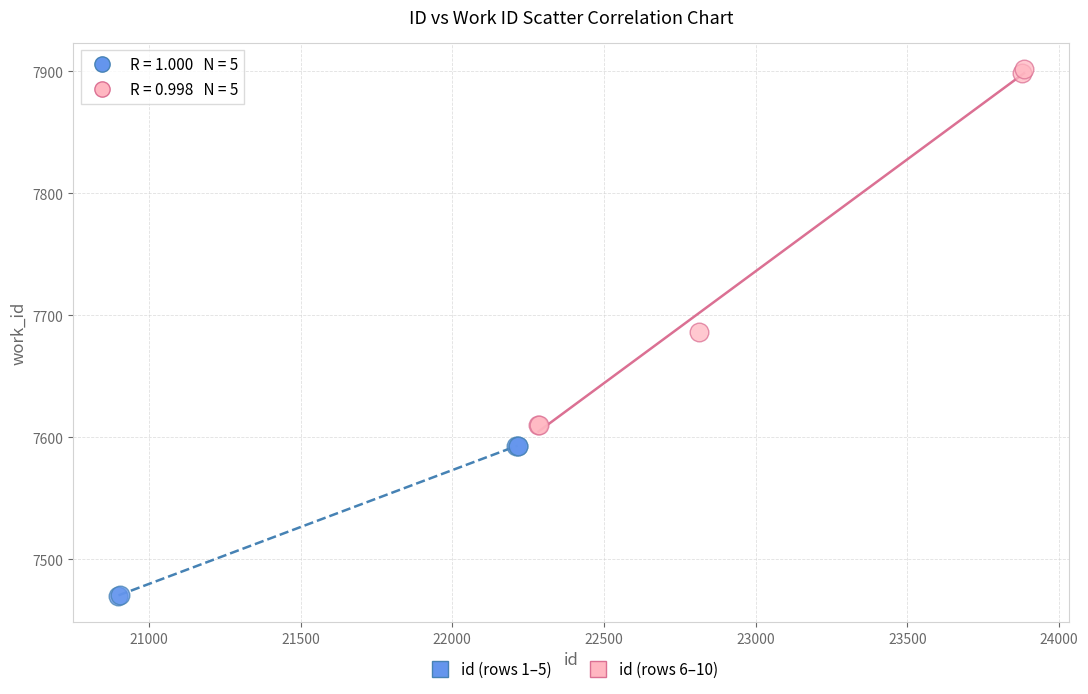

Which series has the widest spread of Y values?

id (rows 6–10)